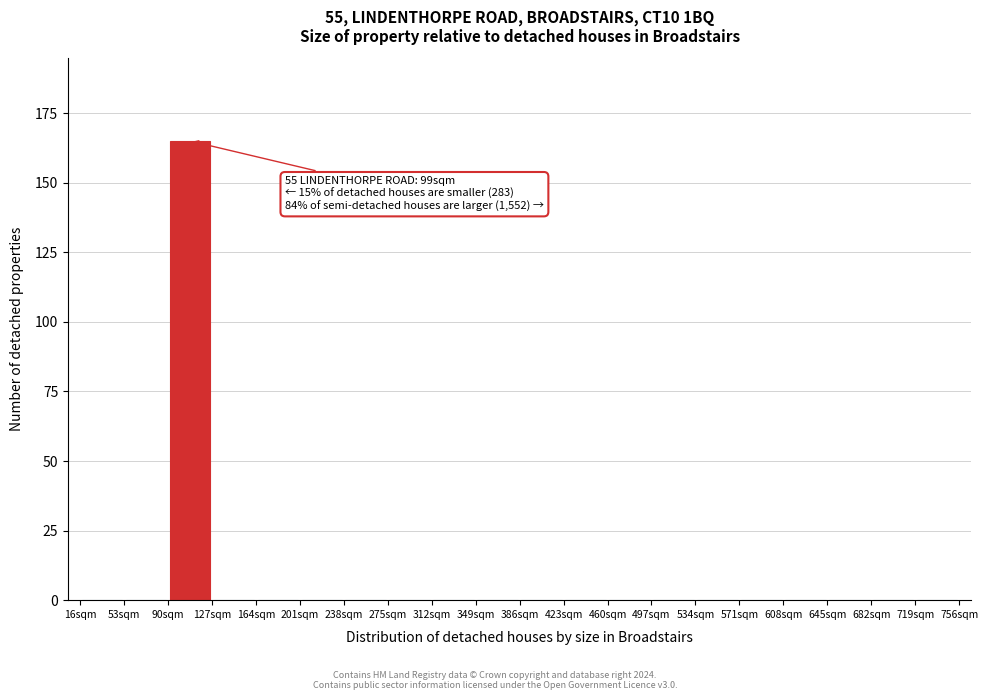

Which range on the x-axis has the tallest bar?

90 to 127